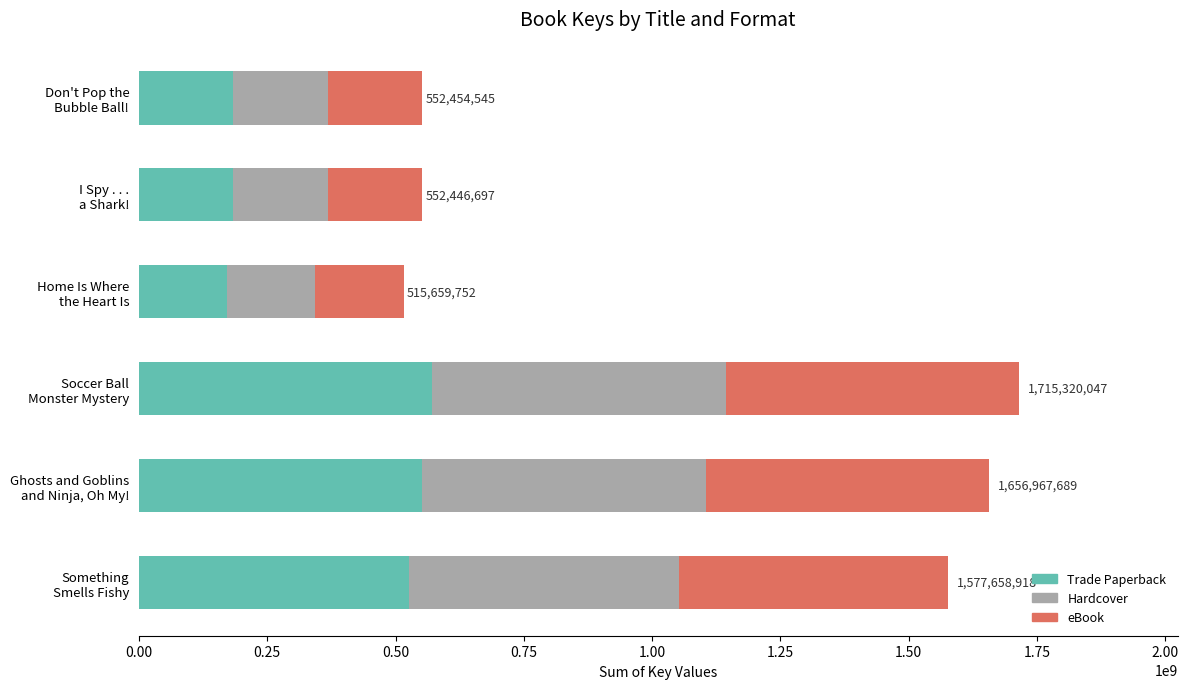

What is the sum of all Trade Paperback values?

2190169216